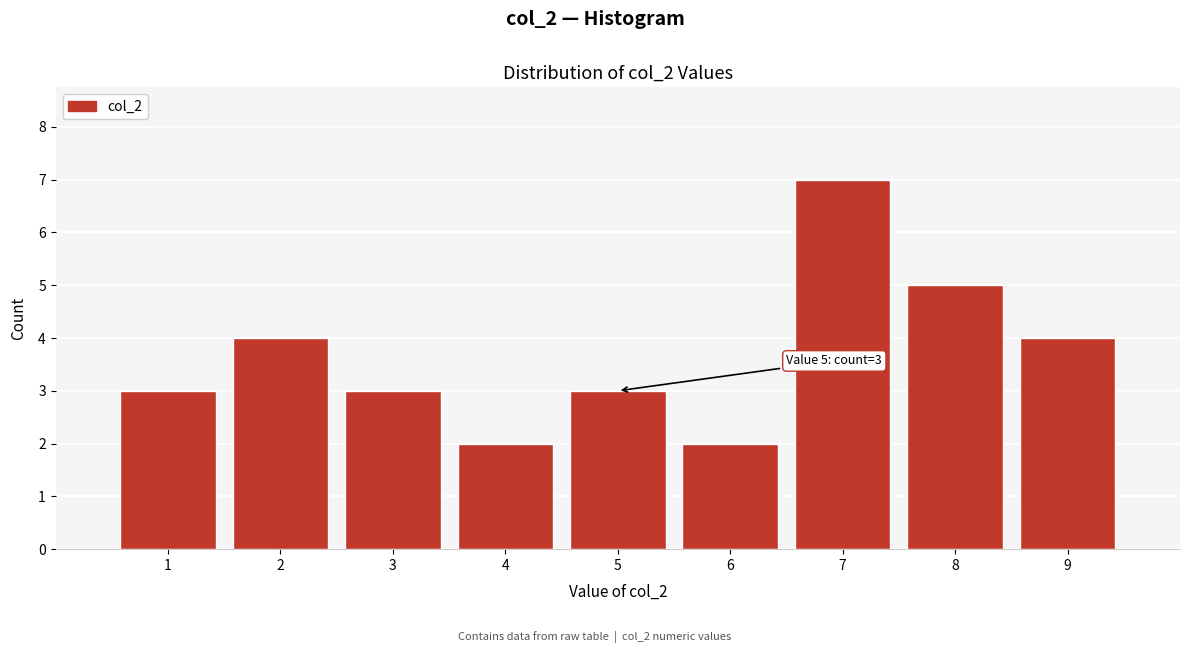

Over which range of the x-axis is the bar tallest?

6.5 to 7.5